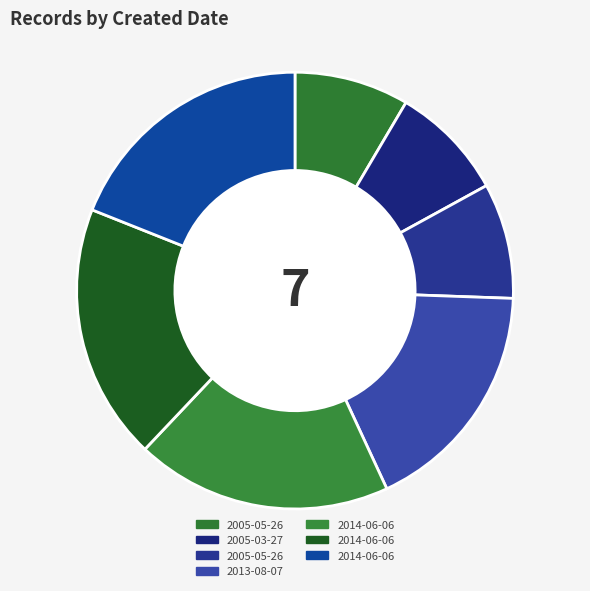

To the nearest percent, what is the difference between the largest and smallest slice percentages?

10%